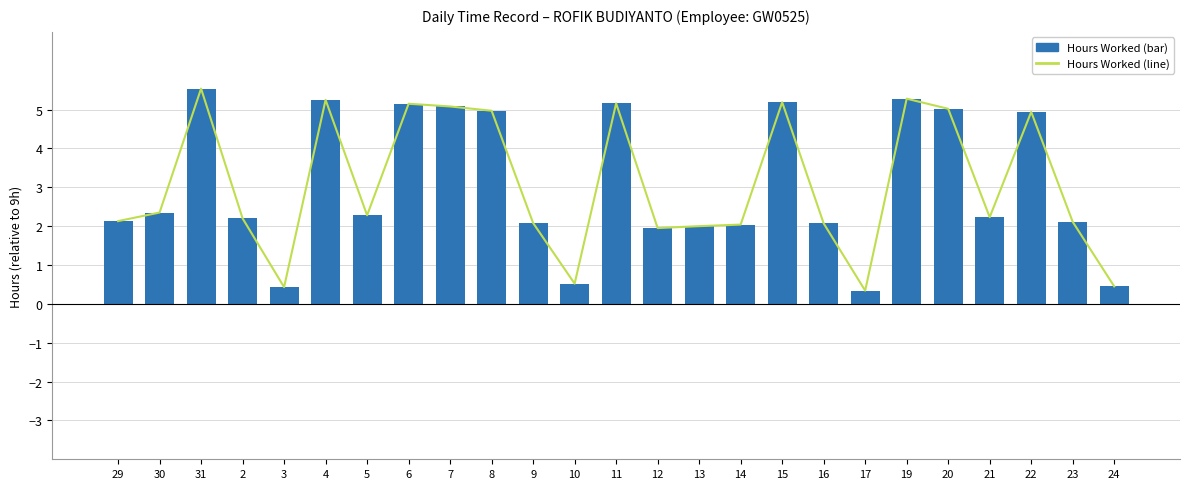

At which category is the sum across all series the highest?

31